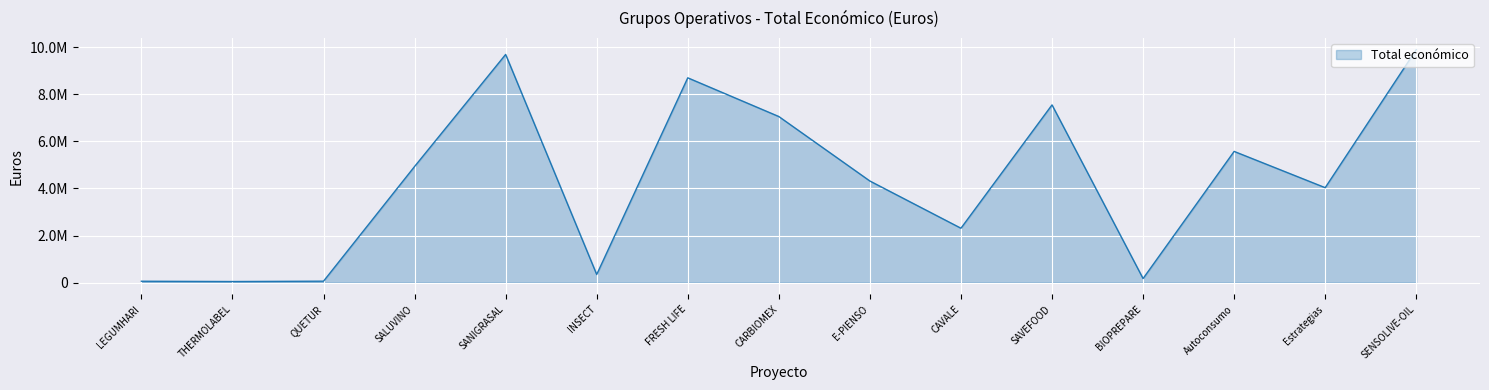

At which category does the chart reach its minimum across all series?

THERMOLABEL